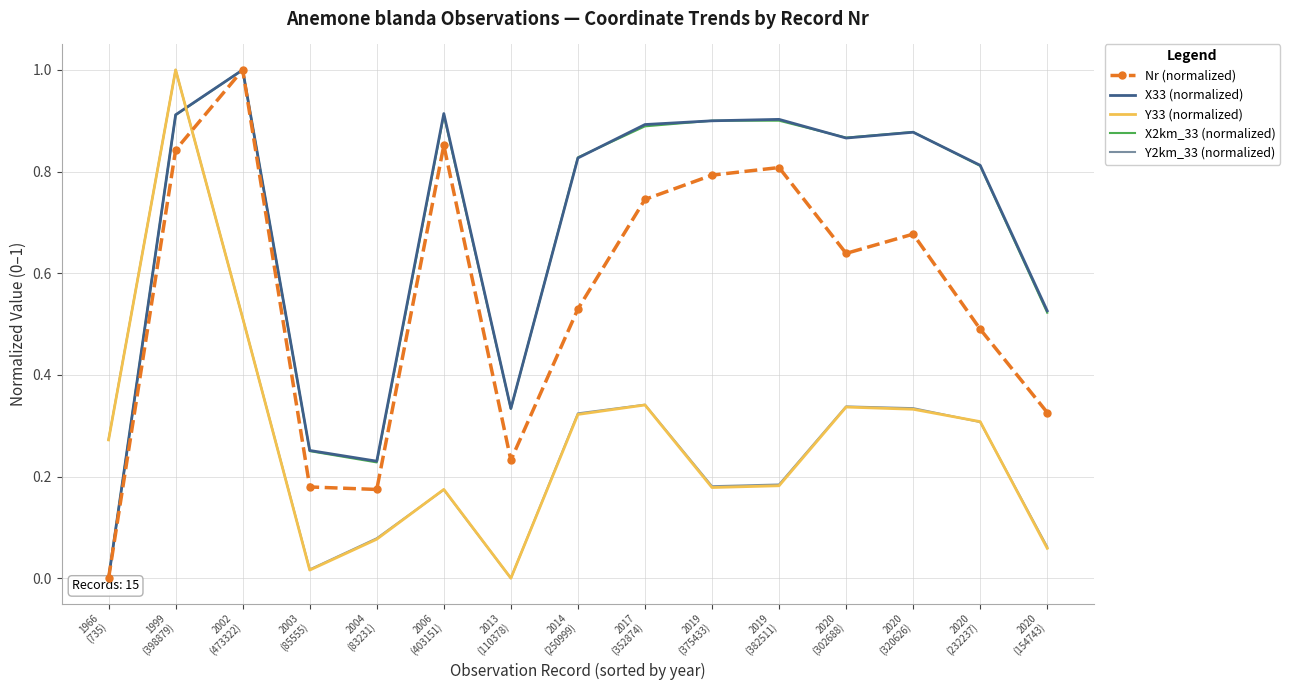

At which category does X2km_33 (normalized) reach its first local valley?

2004
(83231)